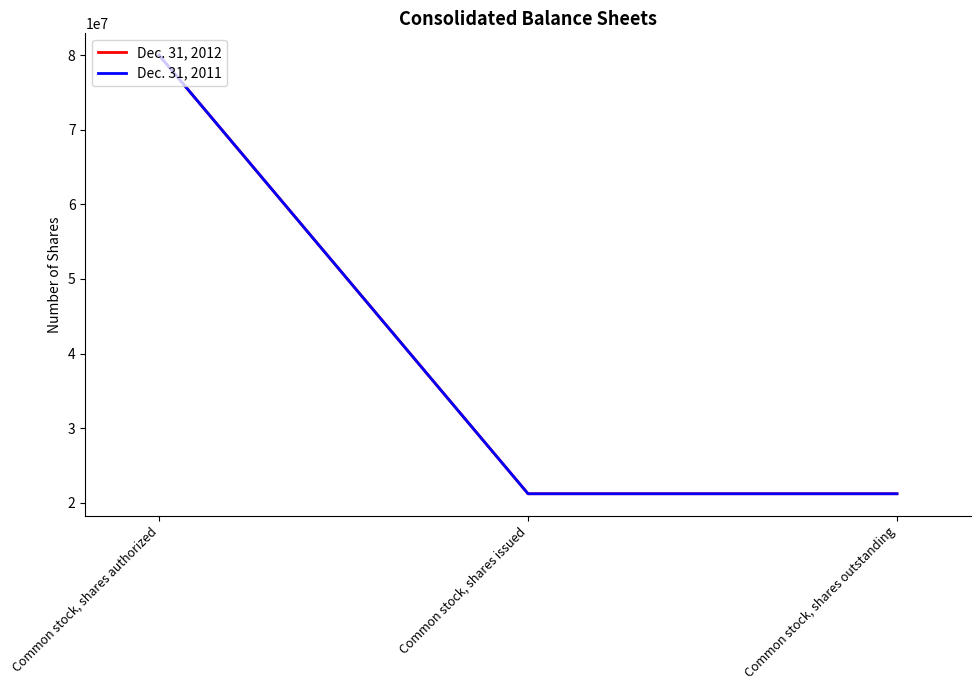

Count the Dec. 31, 2011 values in the range 21202614 to 80000000.

3